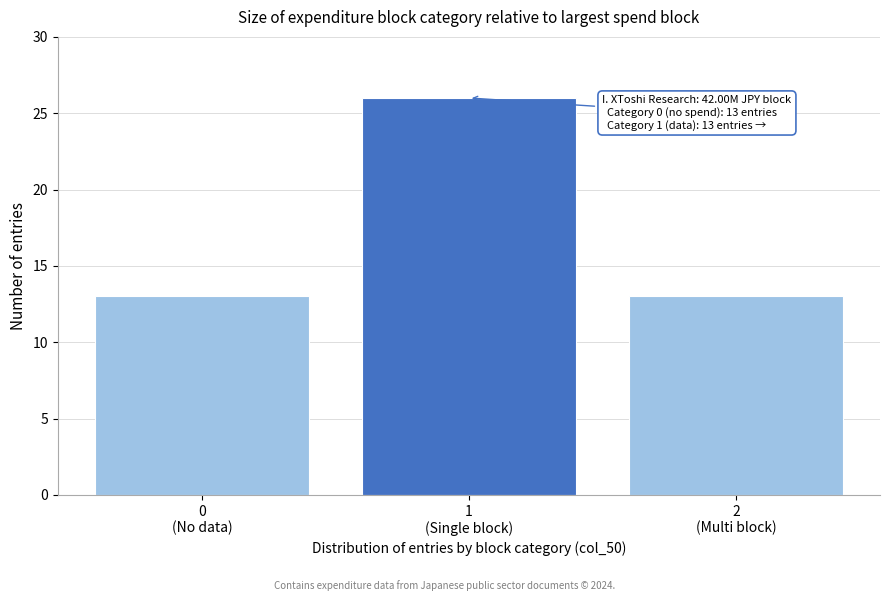

Reading left to right, what are all the values shown in this chart?

13	26	13